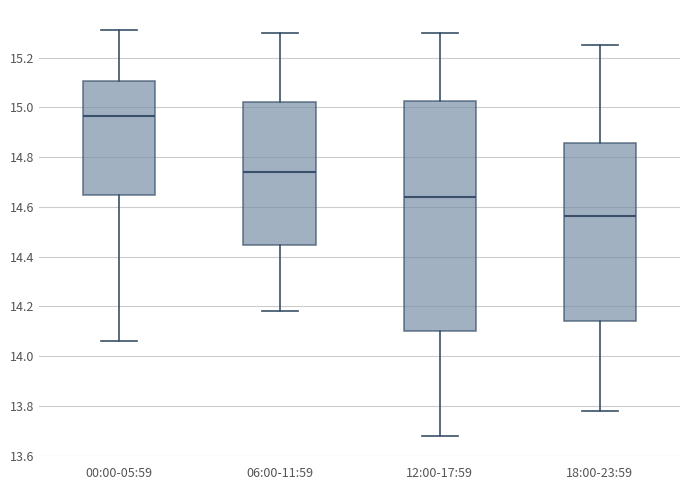

Reading left to right, read every box against the y-axis: the position of its median line, the range the box covers, and the ends of its whiskers. The values are not printed on the chart, so give them approximately, as read against the axis.

00:00-05:59: median 14.96, box 14.64 to 15.10, whiskers 14.06 to 15.32
06:00-11:59: median 14.74, box 14.44 to 15.02, whiskers 14.18 to 15.30
12:00-17:59: median 14.64, box 14.10 to 15.02, whiskers 13.68 to 15.30
18:00-23:59: median 14.56, box 14.14 to 14.86, whiskers 13.78 to 15.26